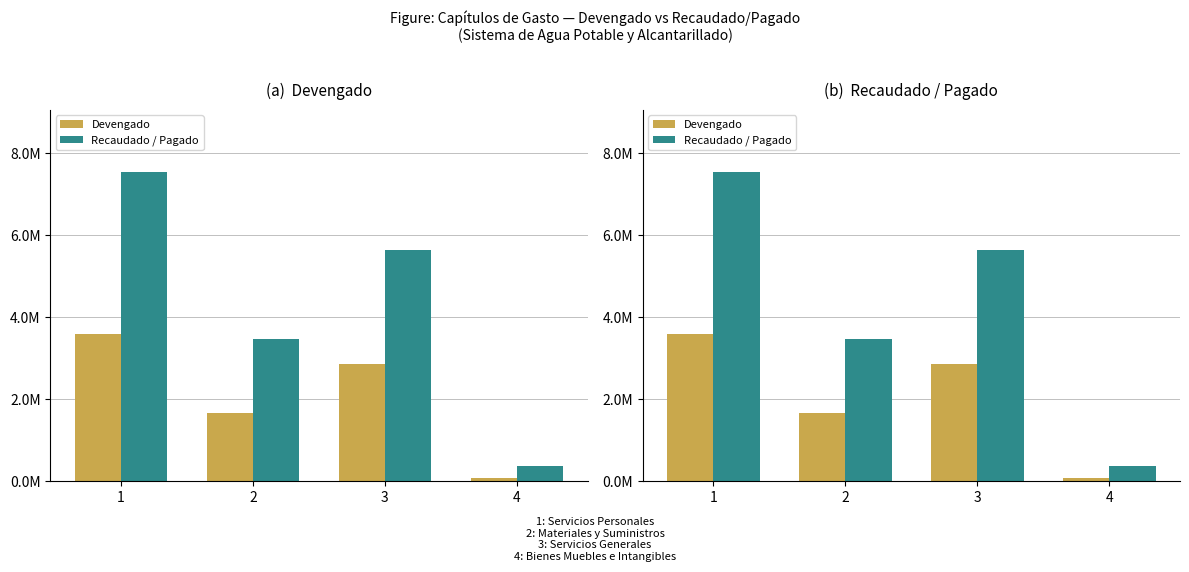

At how many categories does at least one series exceed 6882190?

1